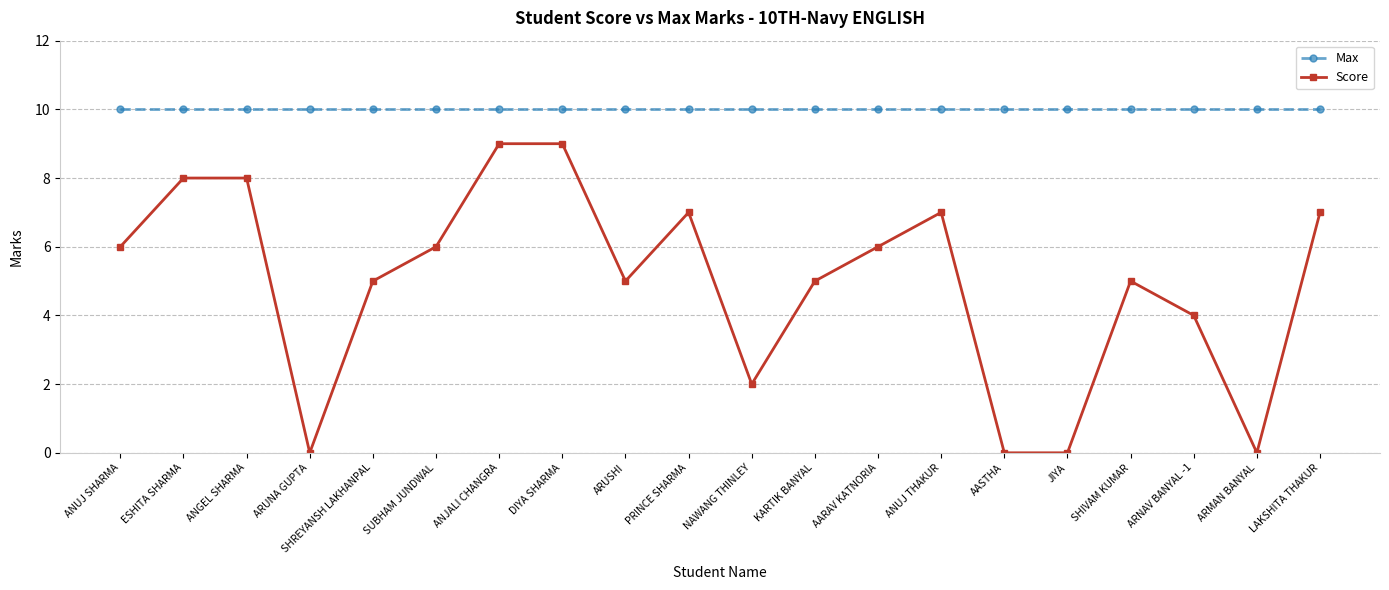

The value of Score at ANJALI CHANGRA is 9. True or false?

True